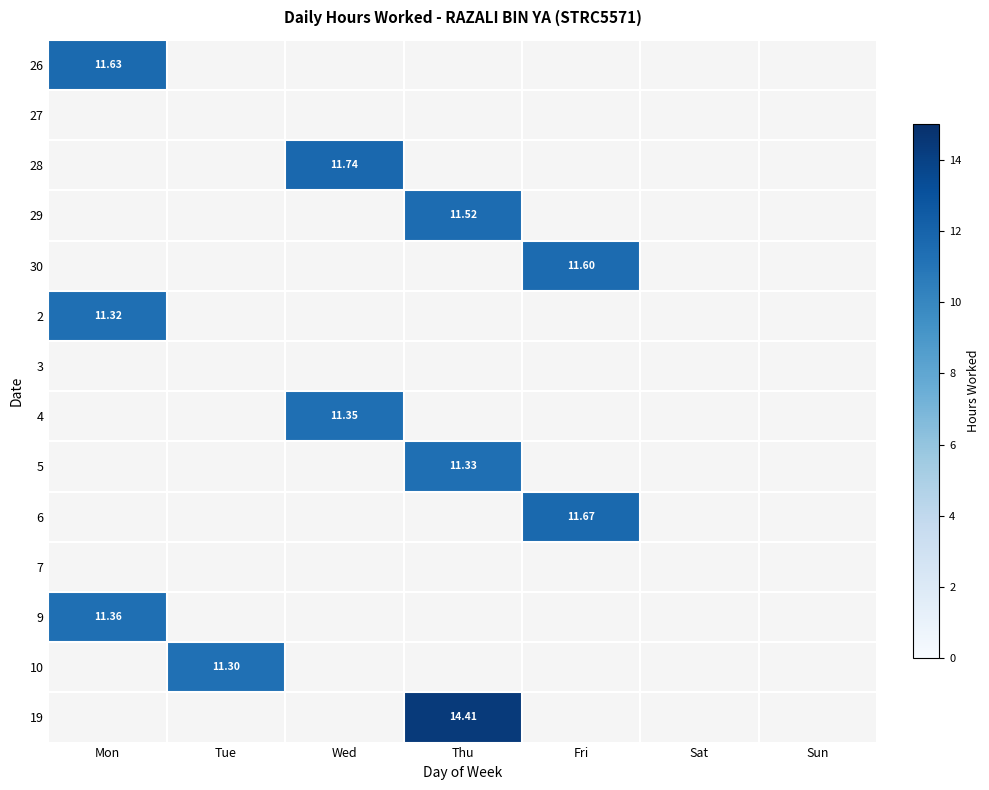

How many data points in 19 are above 14?

1